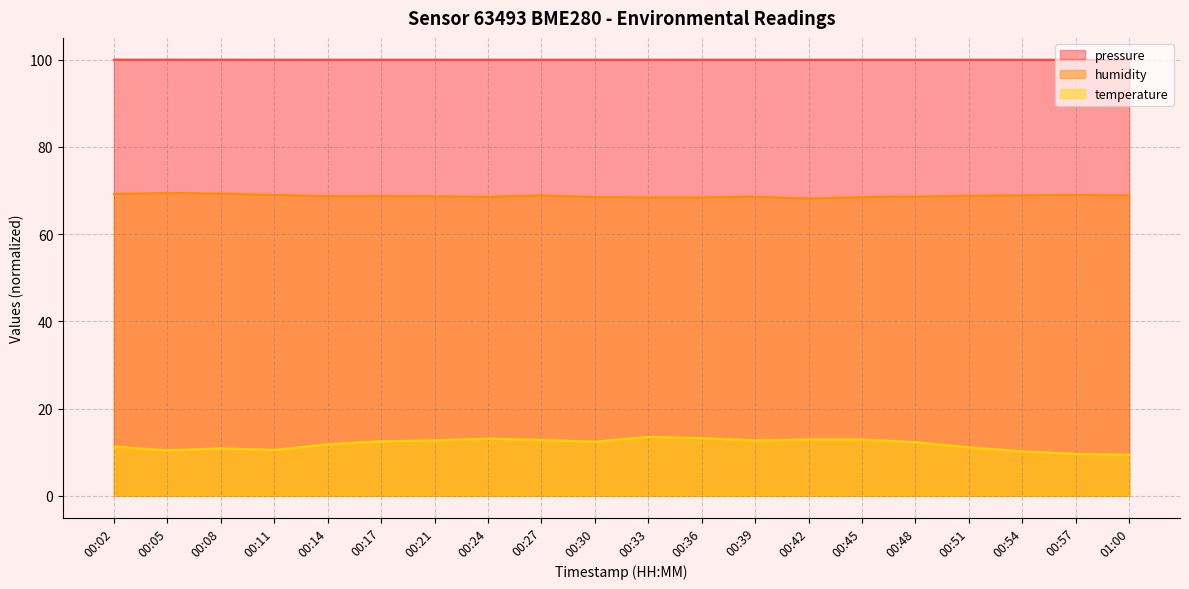

Which series has the largest range (max minus min)?

temperature